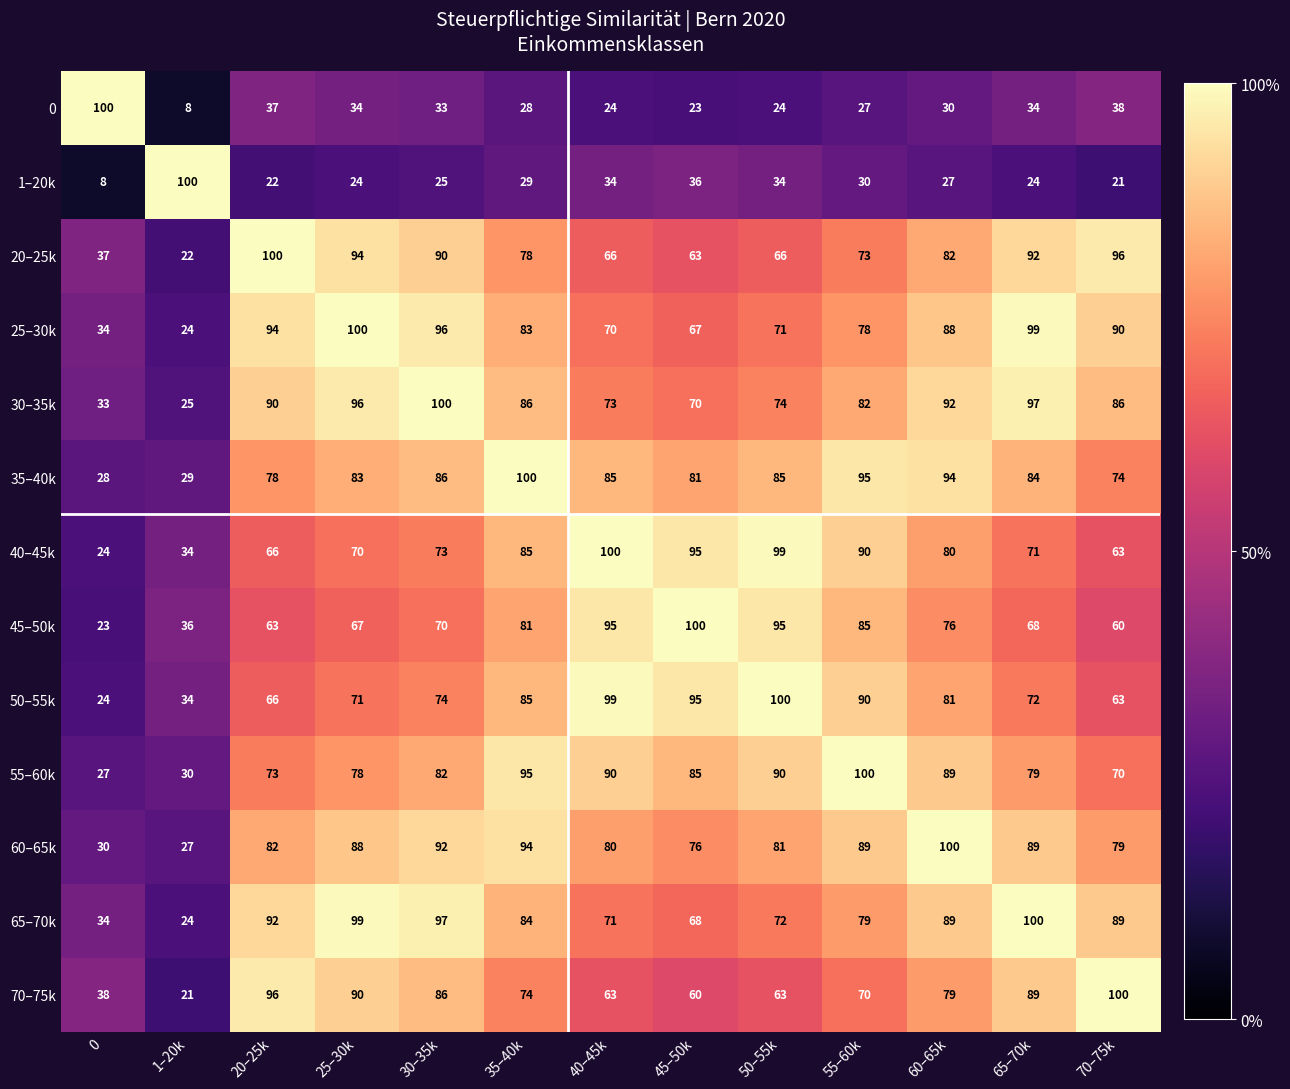

What is the difference between the maximum and minimum values in the 20–25k series?

78